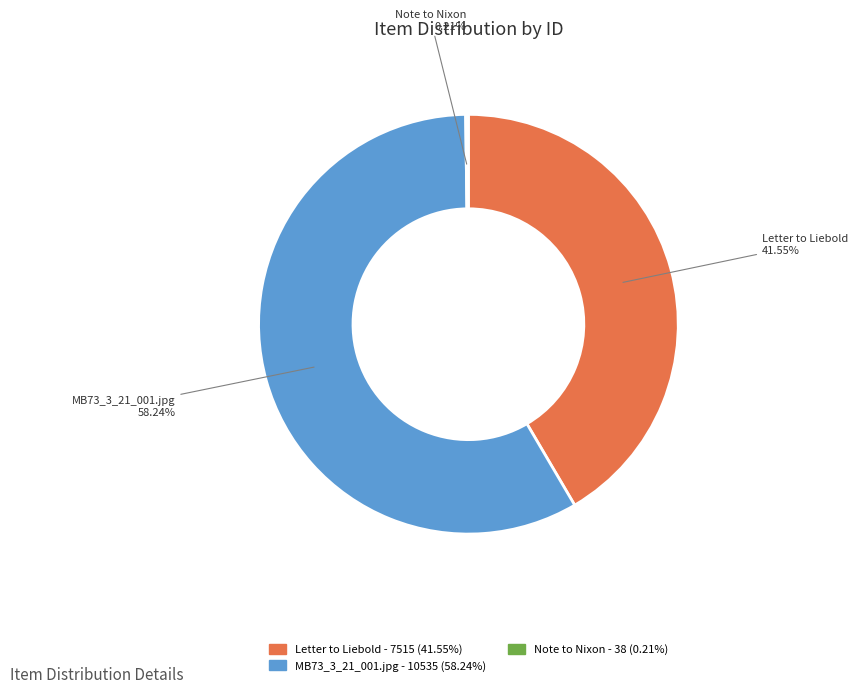

Is there a majority slice in this chart?

Yes